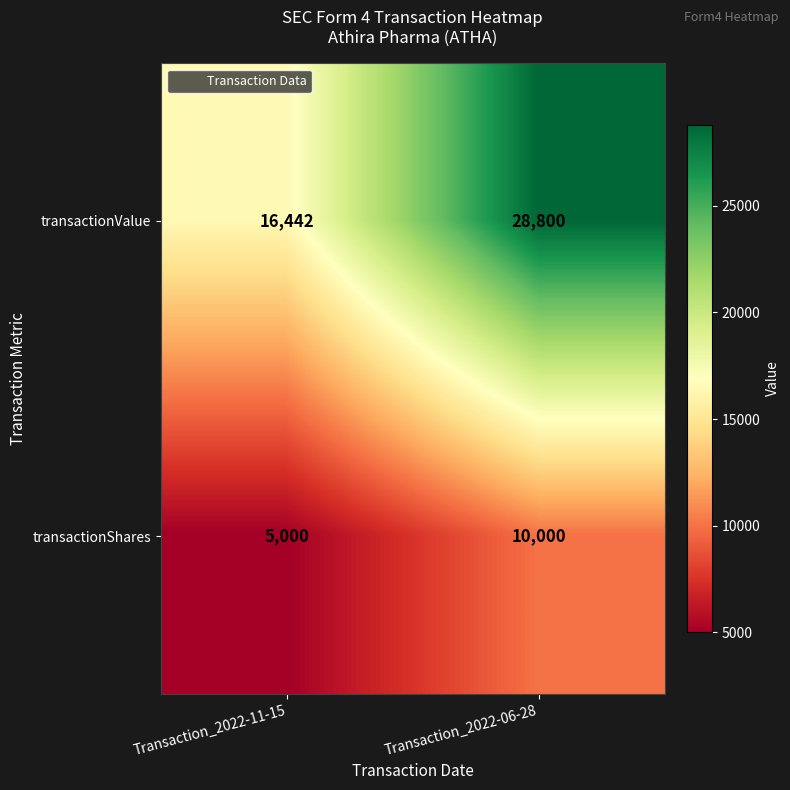

Reading left to right, what are all the values shown in this chart?

transactionValue: 16442	28800
transactionShares: 5000	10000